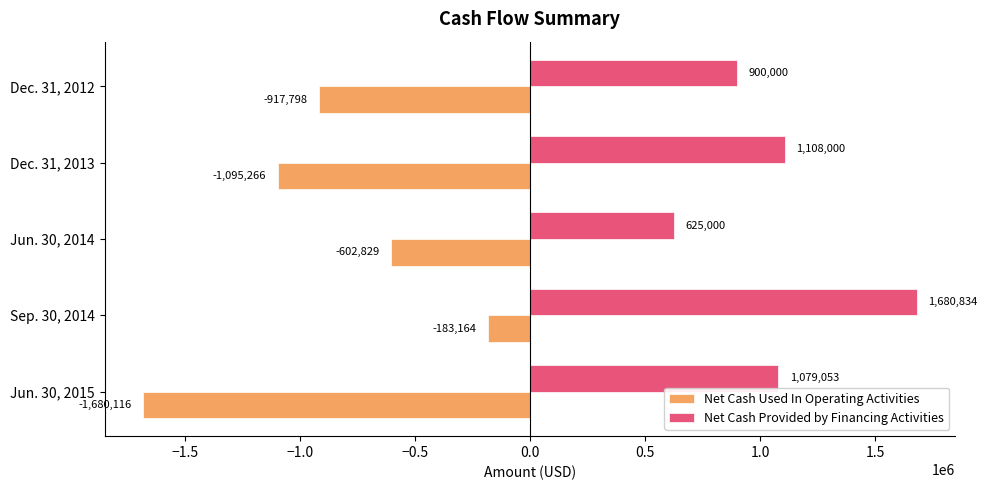

True or false: Net Cash Used In Operating Activities has a value of -183164 at Sep. 30, 2014.

True